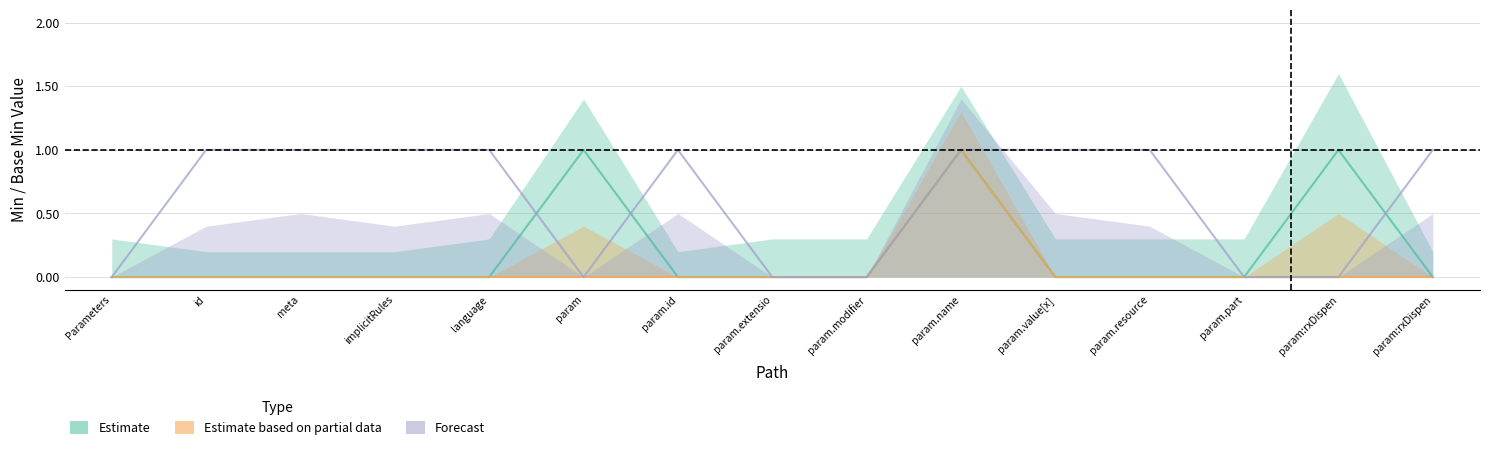

The value of Estimate (Min) at implicitRules is -1. True or false?

False